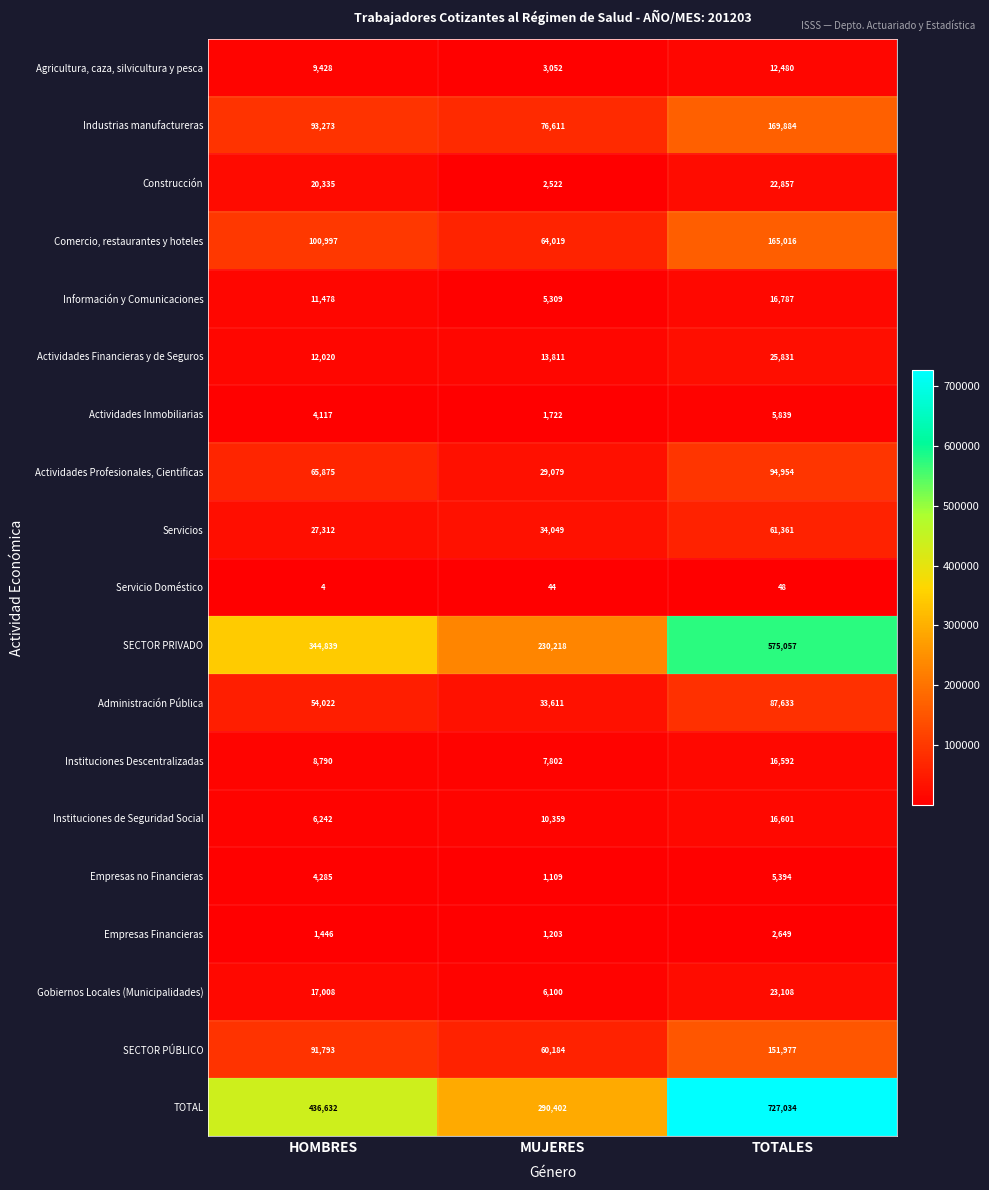

What is the spread (max minus min) of values at MUJERES?

290358